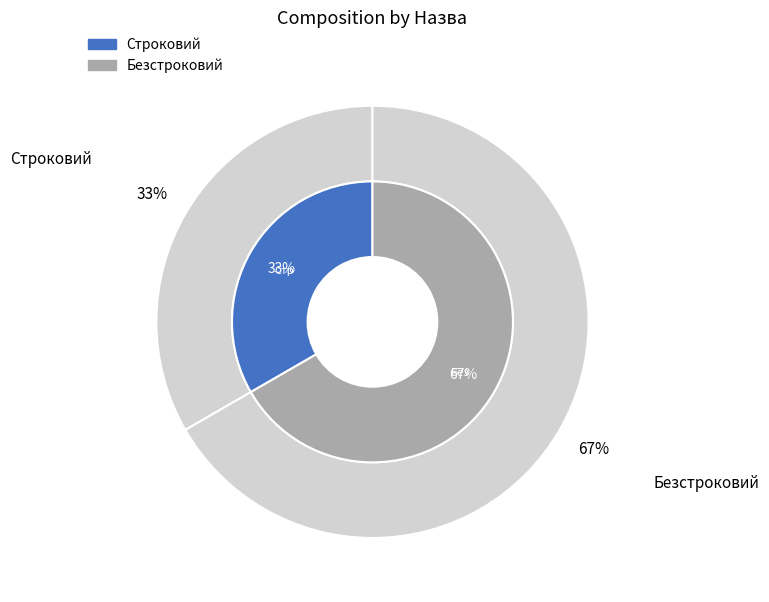

How many segments does this pie chart have?

2